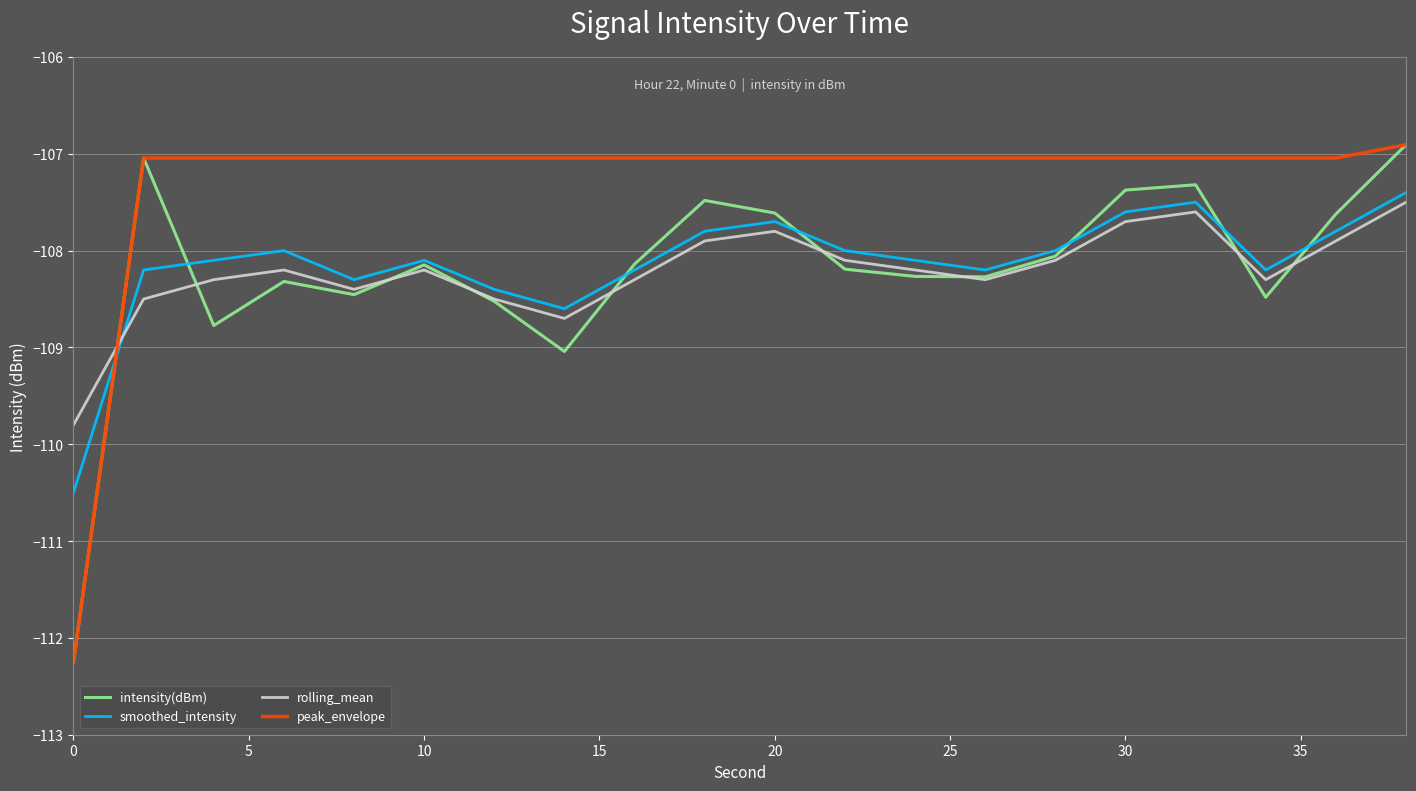

What is the maximum value for peak_envelope?

-106.9